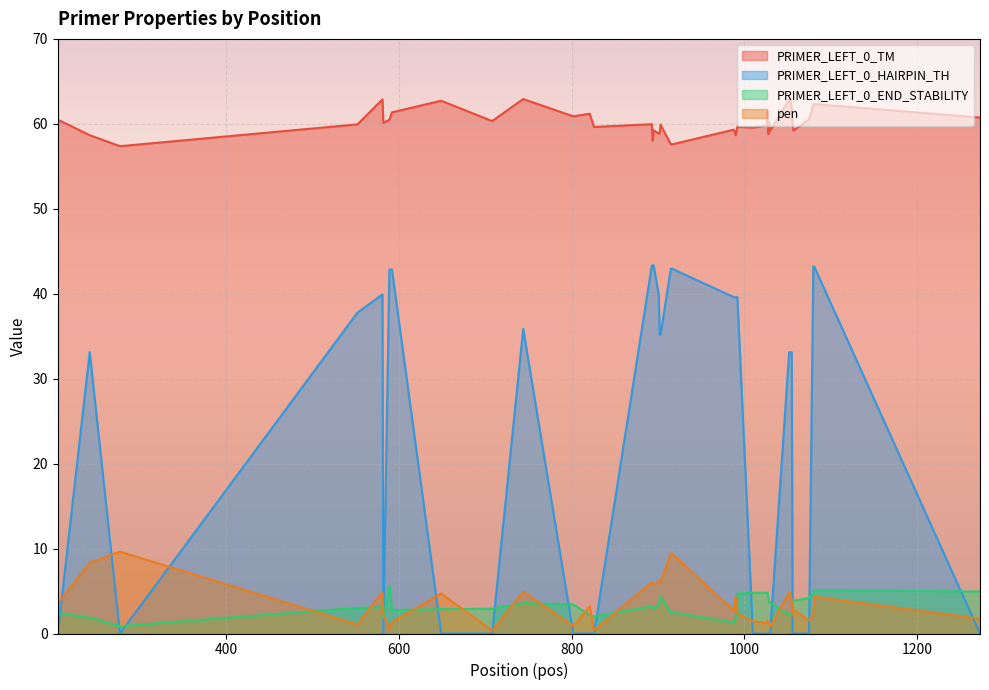

Which series has the largest total across all categories?

PRIMER_LEFT_0_TM